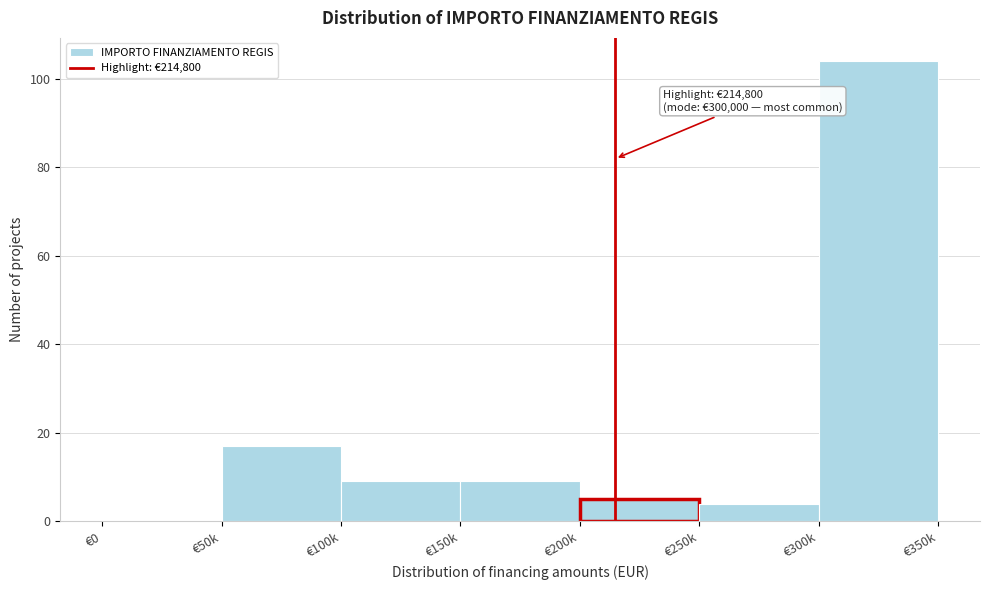

Reading left to right, transcribe all the data shown in this chart.

€0=0	€50k=17	€100k=9	€150k=9	€200k=5	€250k=4	€300k=104